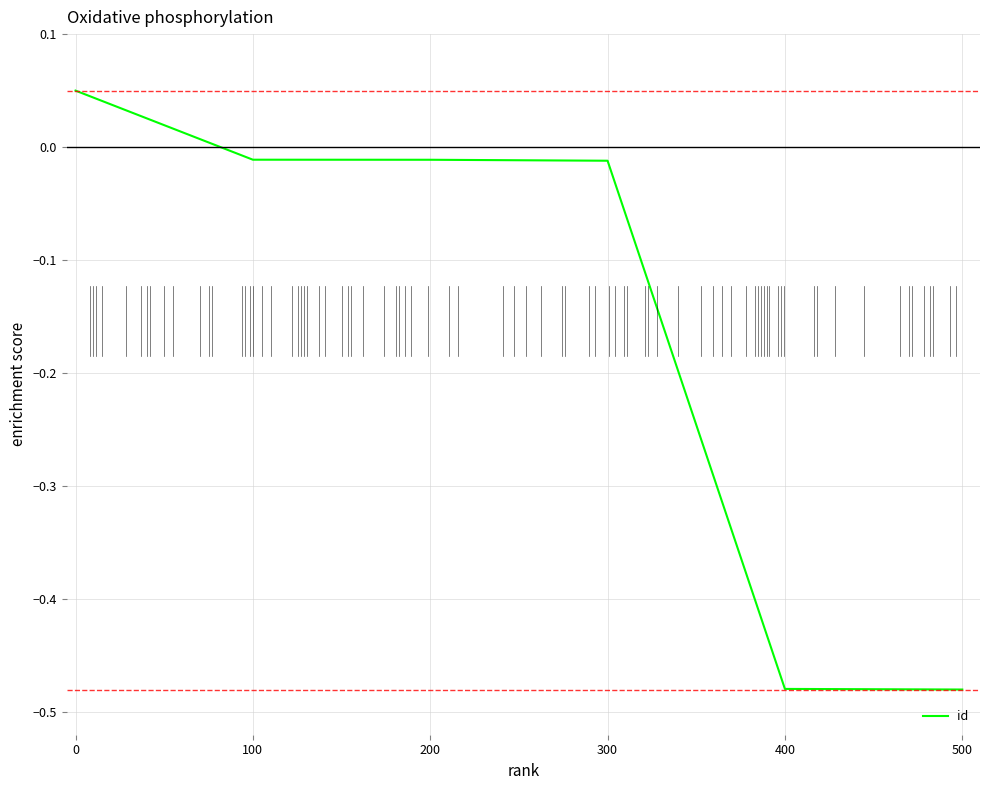

The value at 400 is -0.8. True or false?

False